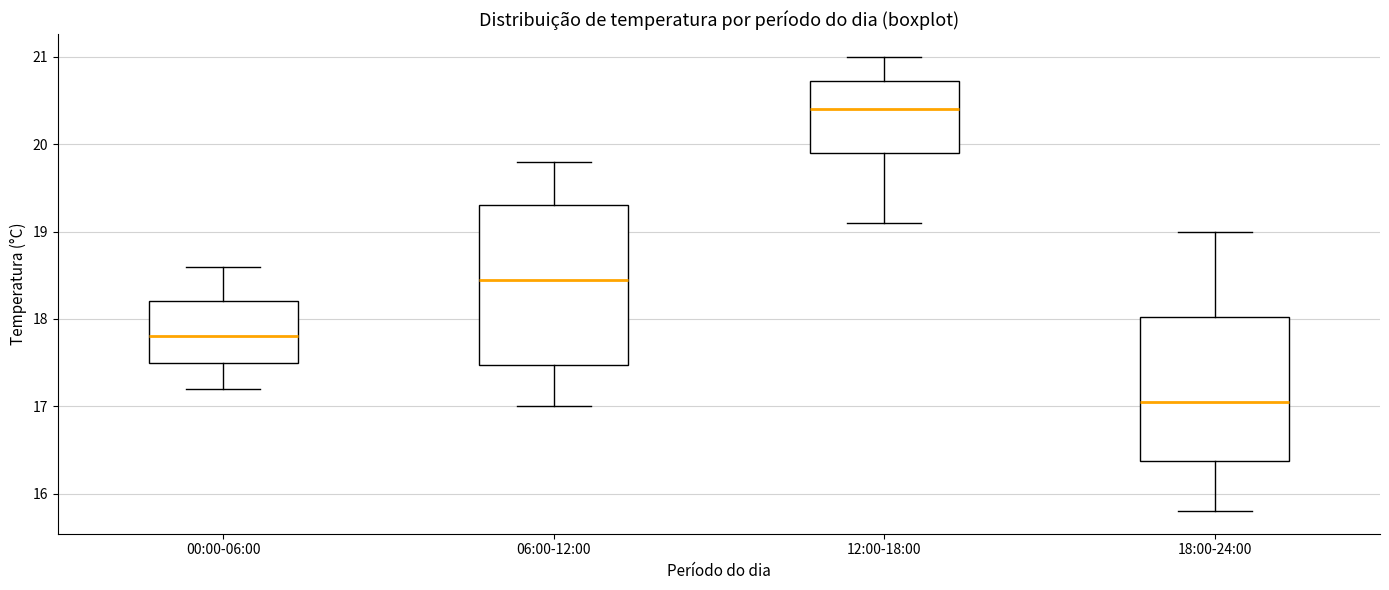

Where does the lower whisker of the box for 12:00-18:00 end on the y-axis? The values are not printed on the chart, so give them approximately, as read against the axis.

19.1